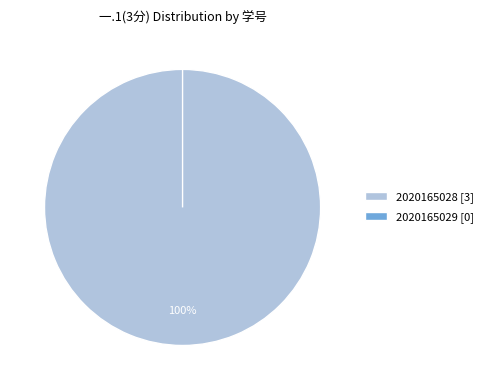

To the nearest percent, what is the average slice percentage?

50%